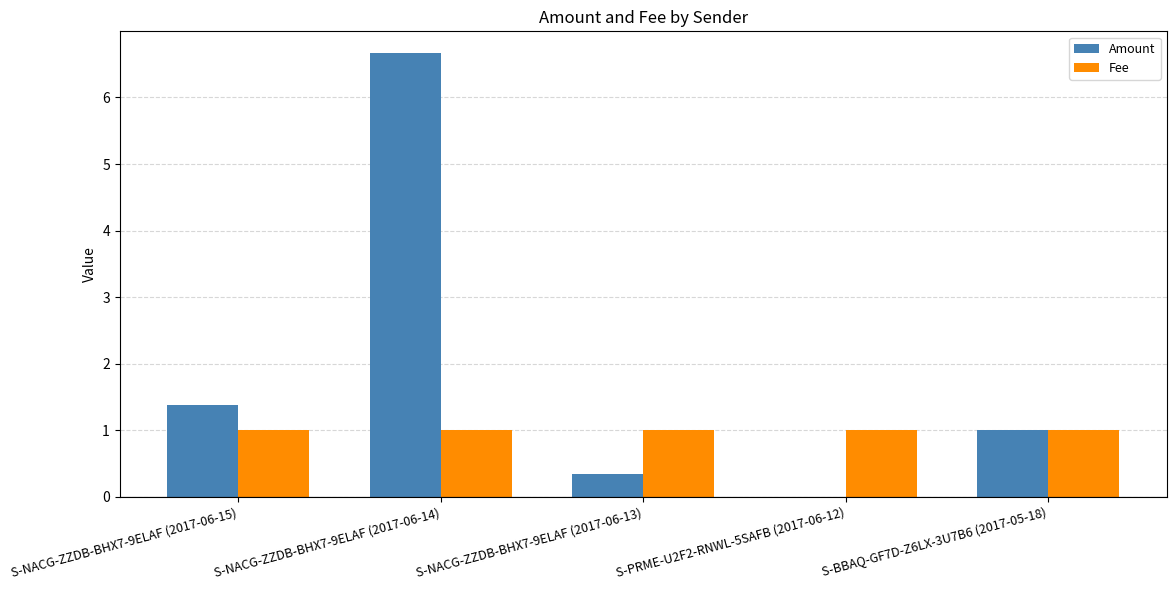

The value of Amount at S-NACG-ZZDB-BHX7-9ELAF (2017-06-13) is 0.3. True or false?

True